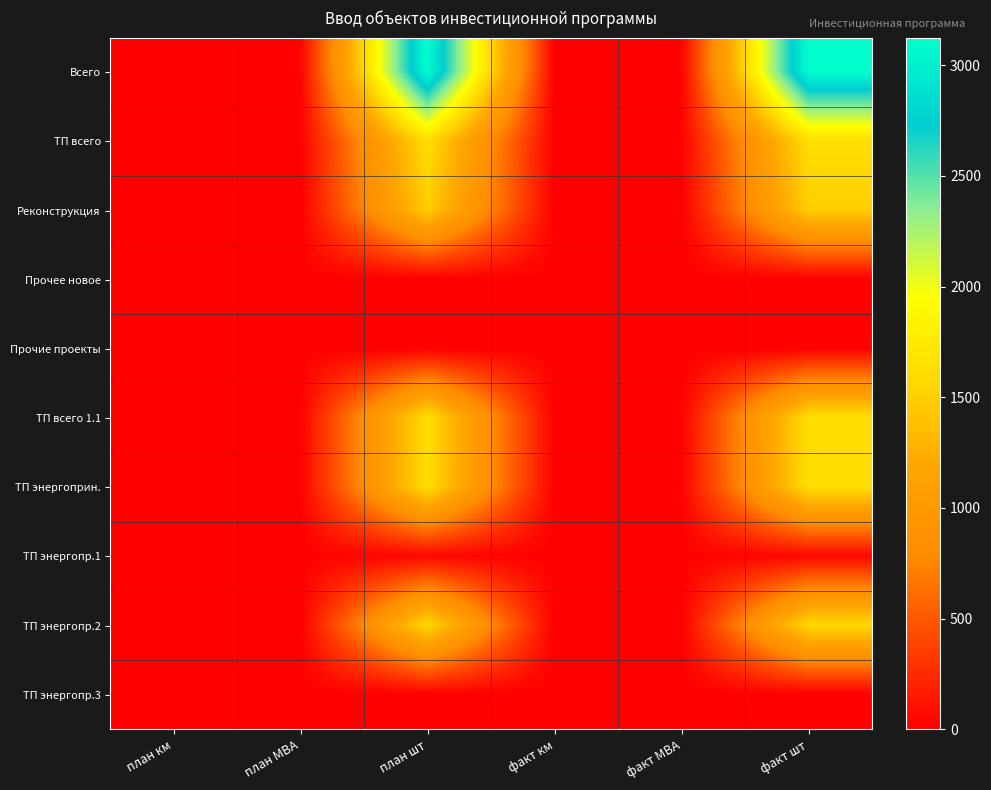

What is the total value across all series at факт шт?

11142.0